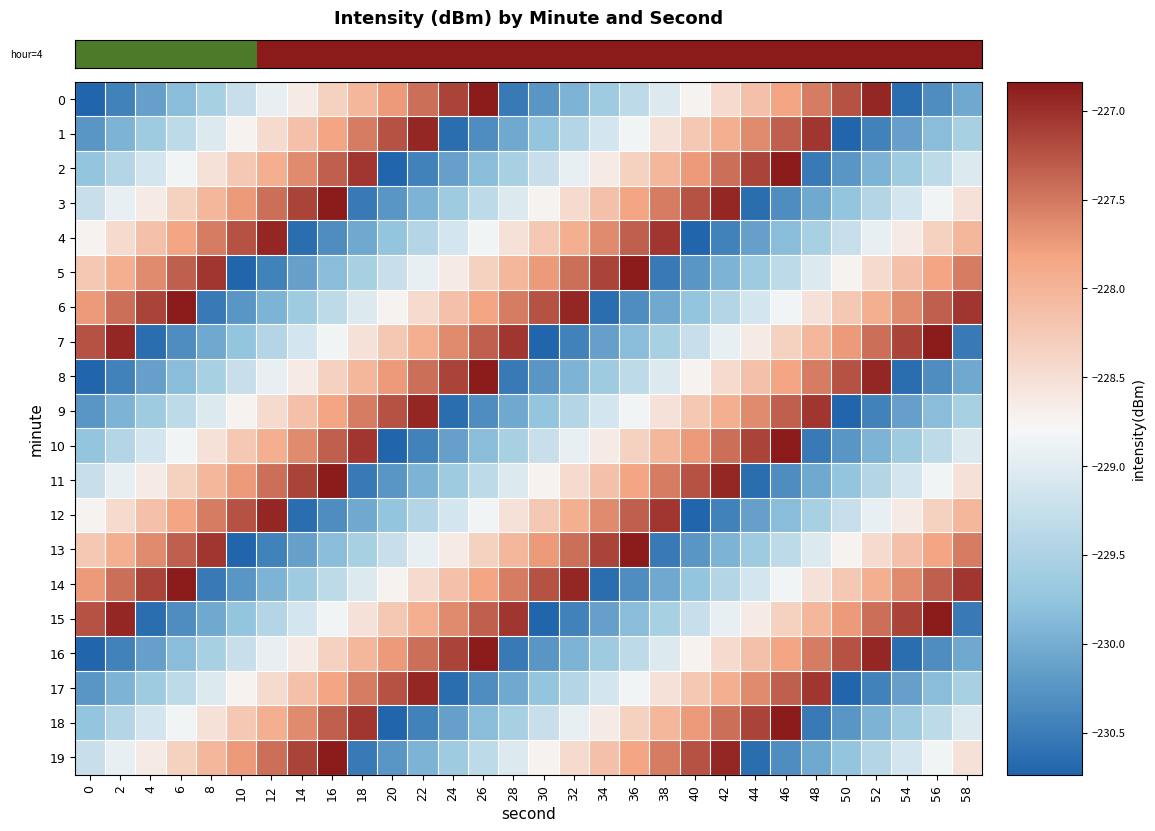

At which category is the sum across all series the highest?

16